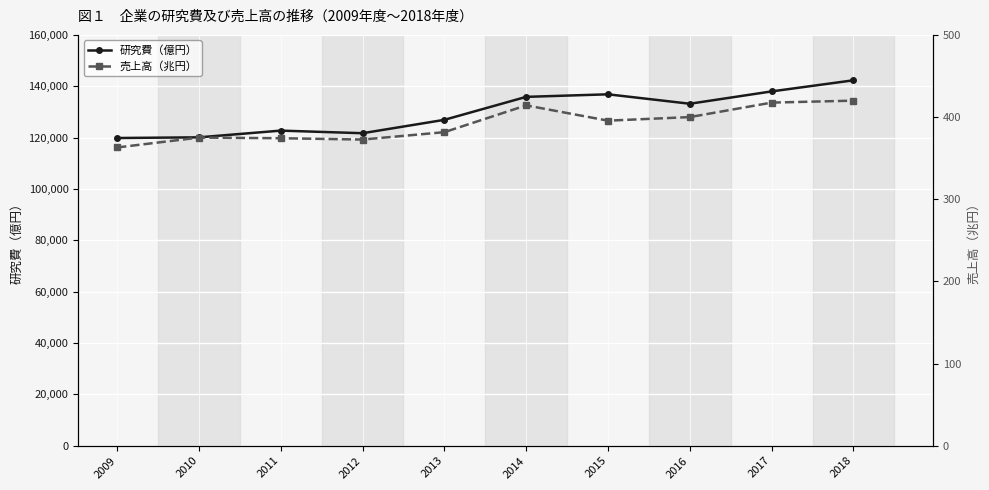

Where is 売上高（兆円） nearest to the value 391?

2015